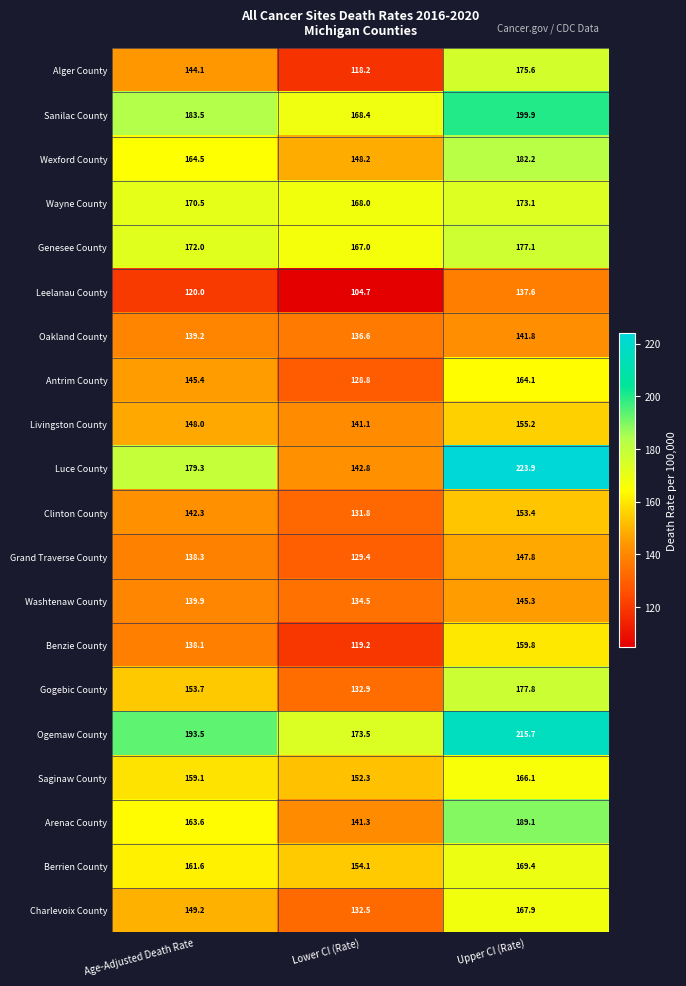

What is the average value of the Wexford County series?

165.0